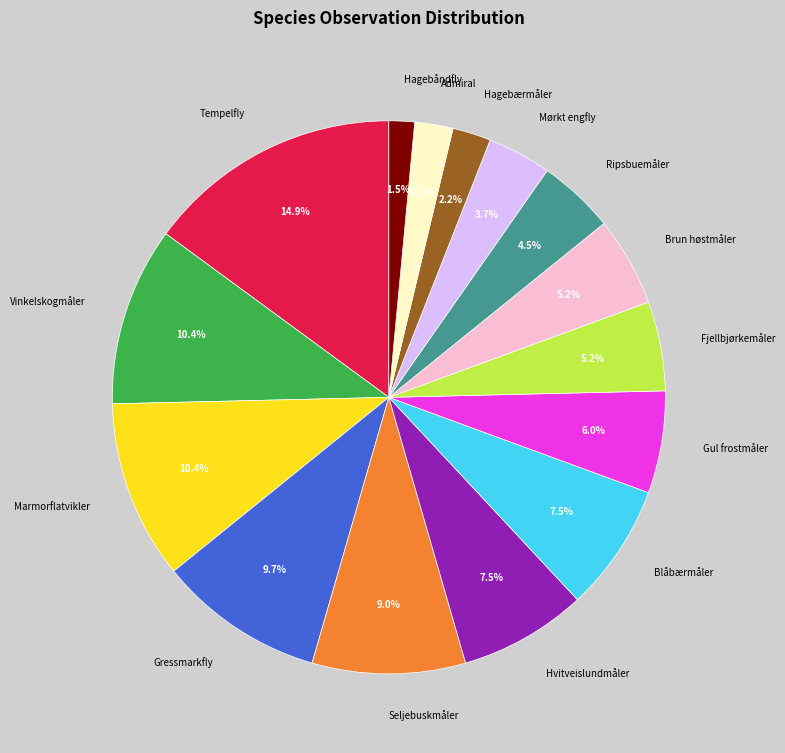

What percentage do Ripsbuemåler and Mørkt engfly together represent?

8.2%